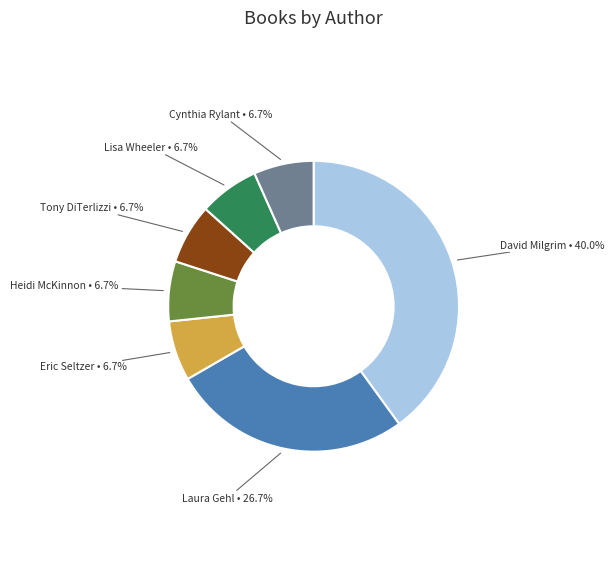

To the nearest percent, what is the average slice percentage?

14%